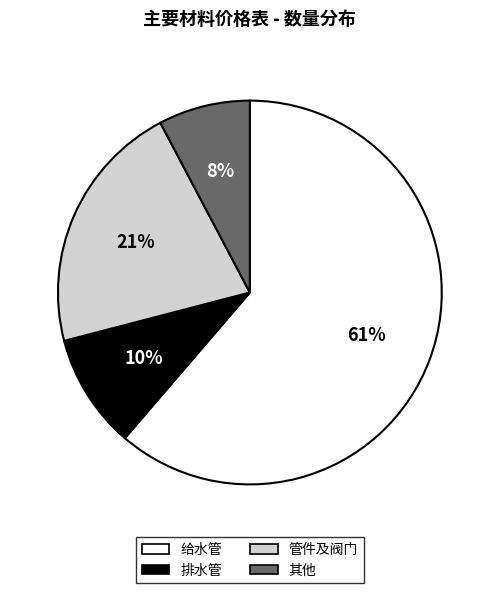

Does any single category account for the majority?

Yes